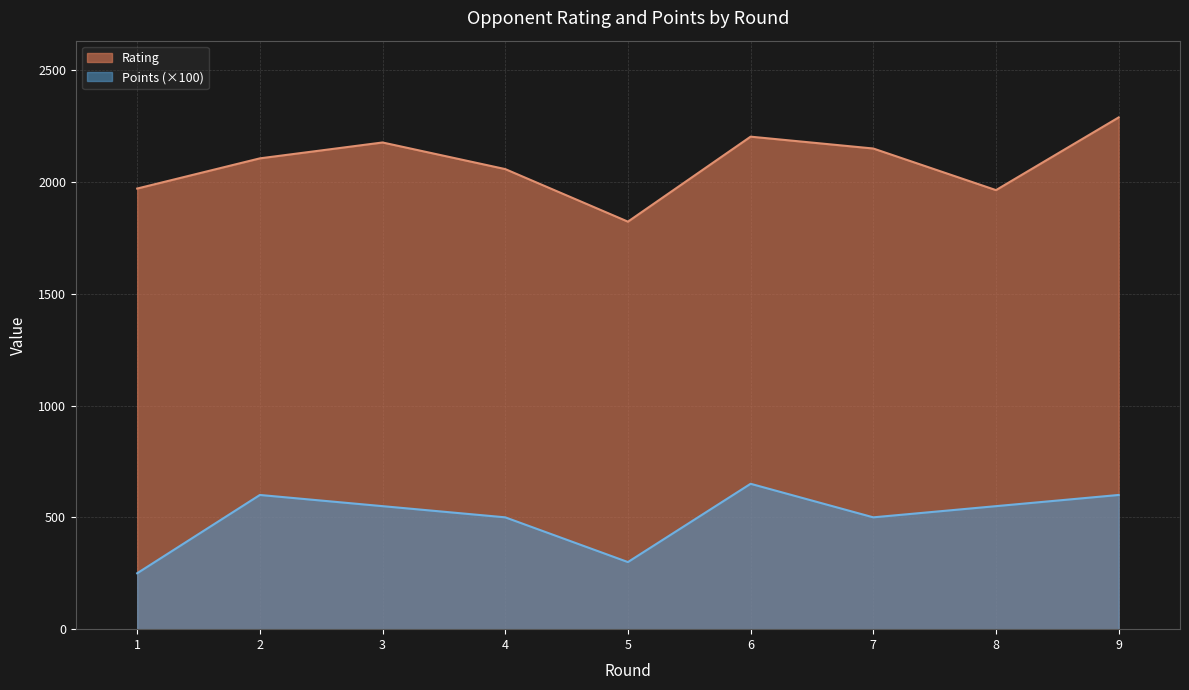

How many interior local valleys does the Rating series have?

2